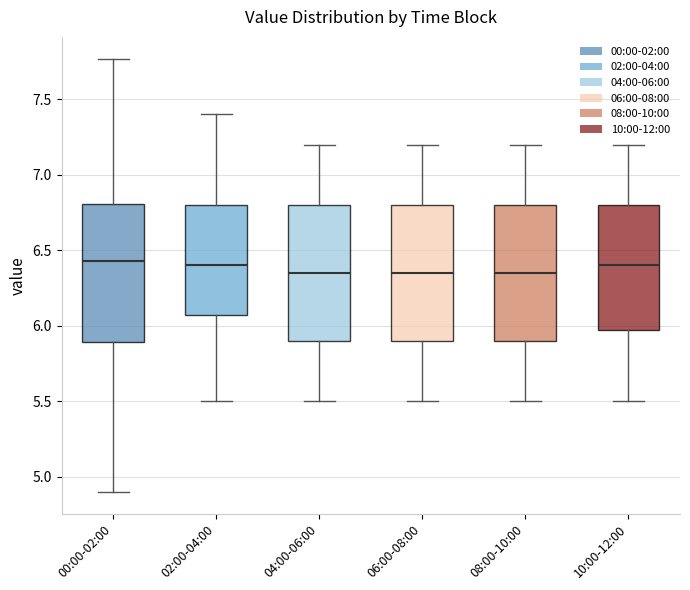

Reading left to right, read every box against the y-axis: the position of its median line, the range the box covers, and the ends of its whiskers. The values are not printed on the chart, so give them approximately, as read against the axis.

00:00-02:00: median 6.45, box 5.90 to 6.80, whiskers 4.90 to 7.75
02:00-04:00: median 6.40, box 6.10 to 6.80, whiskers 5.50 to 7.40
04:00-06:00: median 6.35, box 5.90 to 6.80, whiskers 5.50 to 7.20
06:00-08:00: median 6.35, box 5.90 to 6.80, whiskers 5.50 to 7.20
08:00-10:00: median 6.35, box 5.90 to 6.80, whiskers 5.50 to 7.20
10:00-12:00: median 6.40, box 6.00 to 6.80, whiskers 5.50 to 7.20